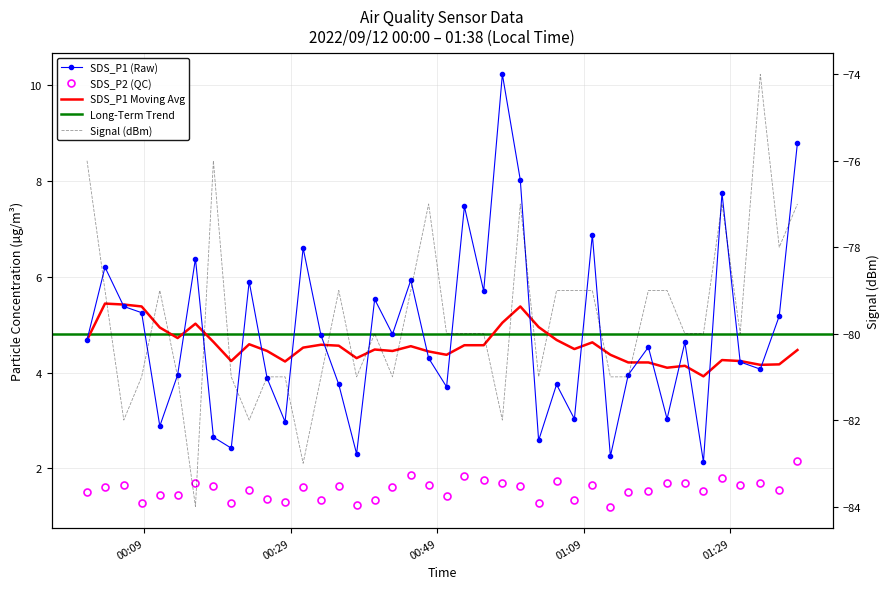

Does the chart have visible grid lines?

Yes